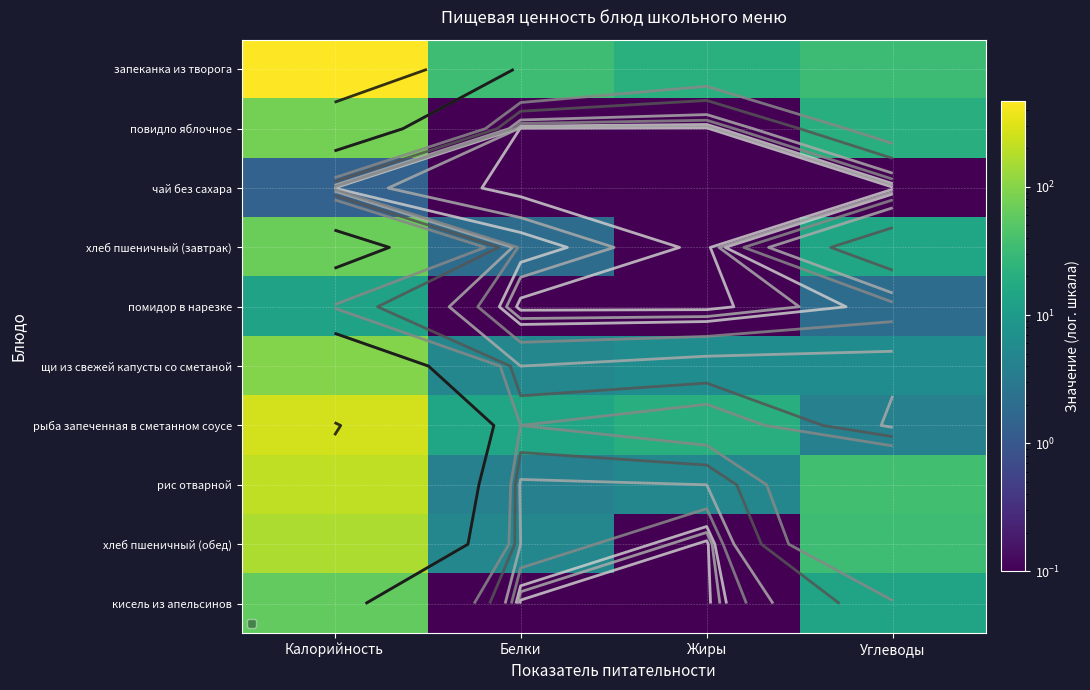

At which category is the sum across all series the highest?

Калорийность